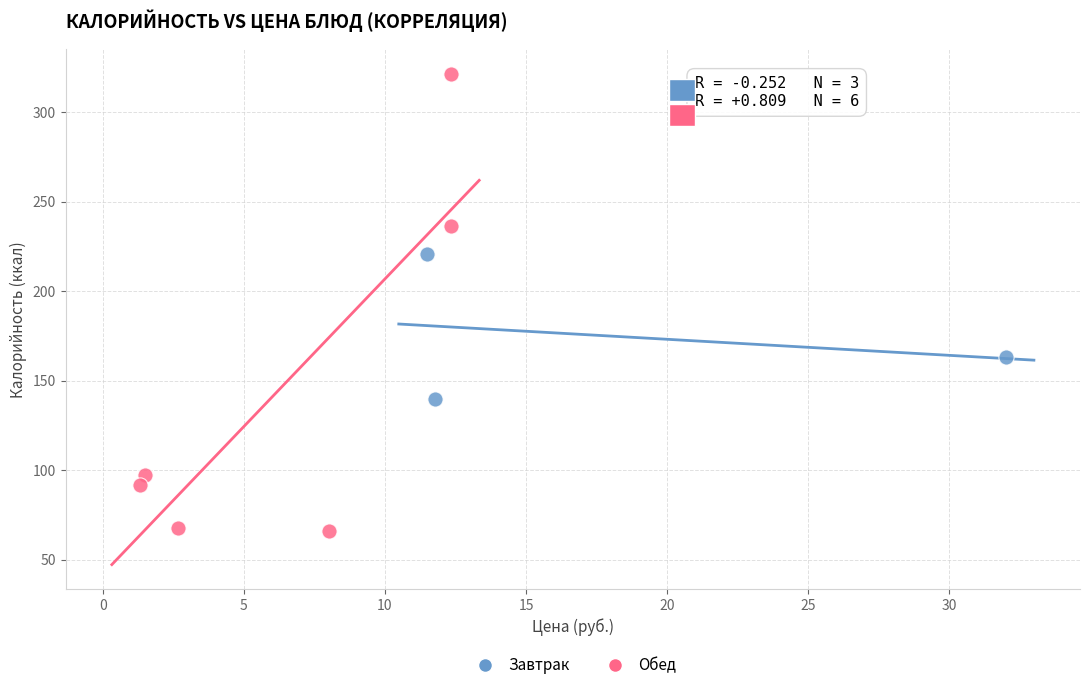

Which series has the widest spread of Y values?

Обед